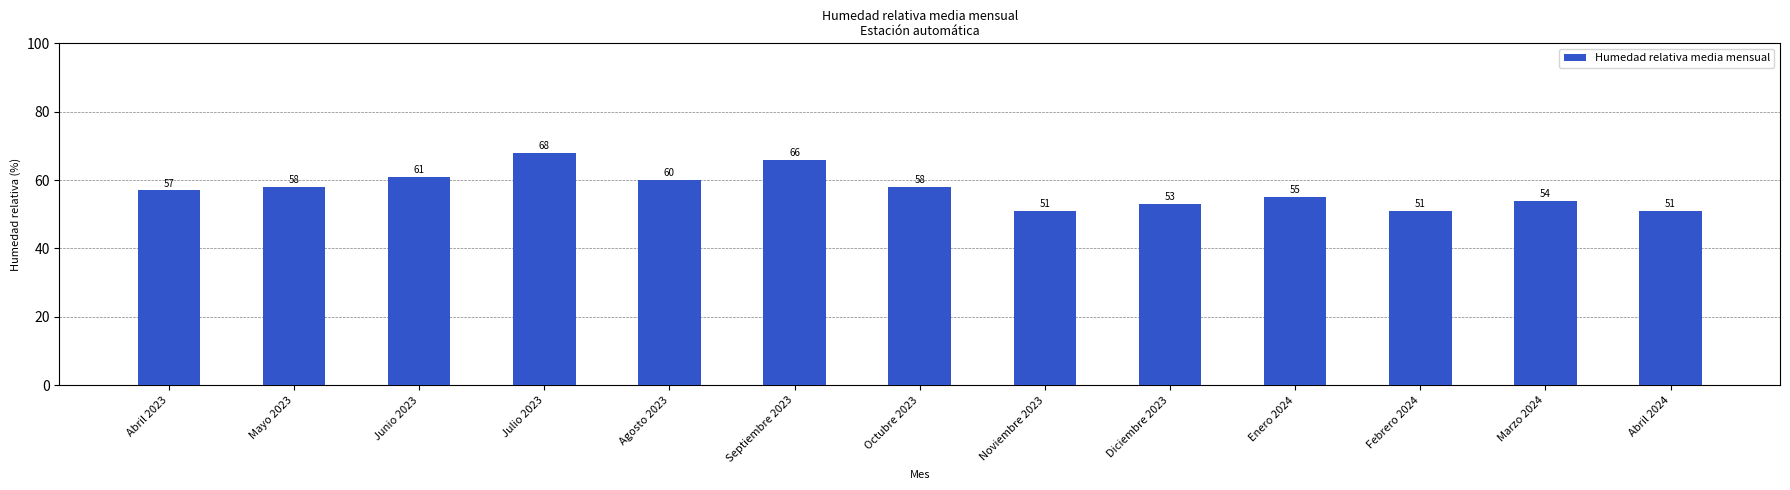

What is the ratio of the value at Marzo 2024 to the value at Junio 2023?

0.9